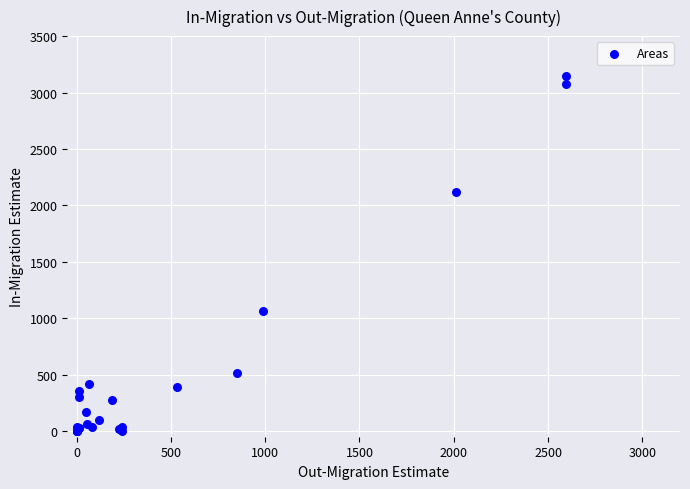

What Y value in the scatter plot is closest to 1573?

1061